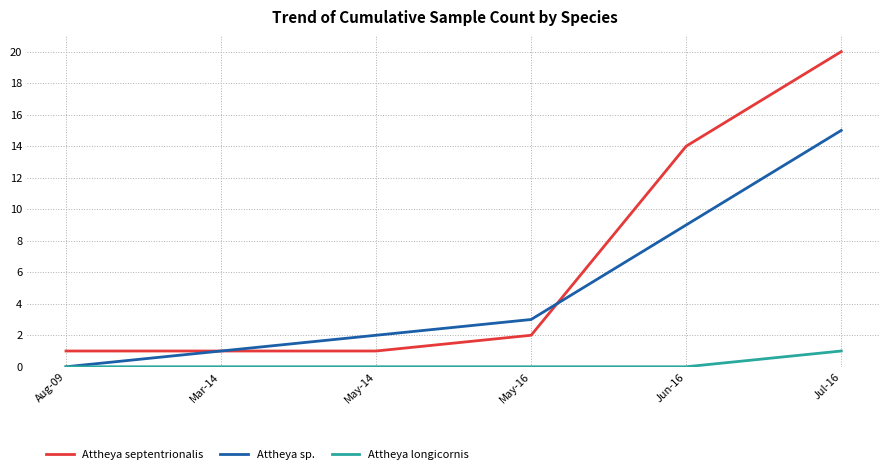

Reading left to right, transcribe all the data shown in this chart.

Attheya septentrionalis: Aug-09=1	Mar-14=1	May-14=1	May-16=2	Jun-16=14	Jul-16=20
Attheya sp.: Aug-09=0	Mar-14=1	May-14=2	May-16=3	Jun-16=9	Jul-16=15
Attheya longicornis: Aug-09=0	Mar-14=0	May-14=0	May-16=0	Jun-16=0	Jul-16=1